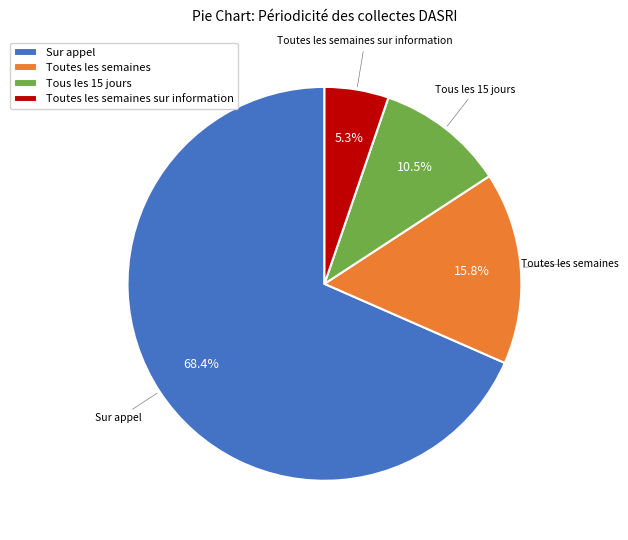

How many slices are in this pie chart?

4